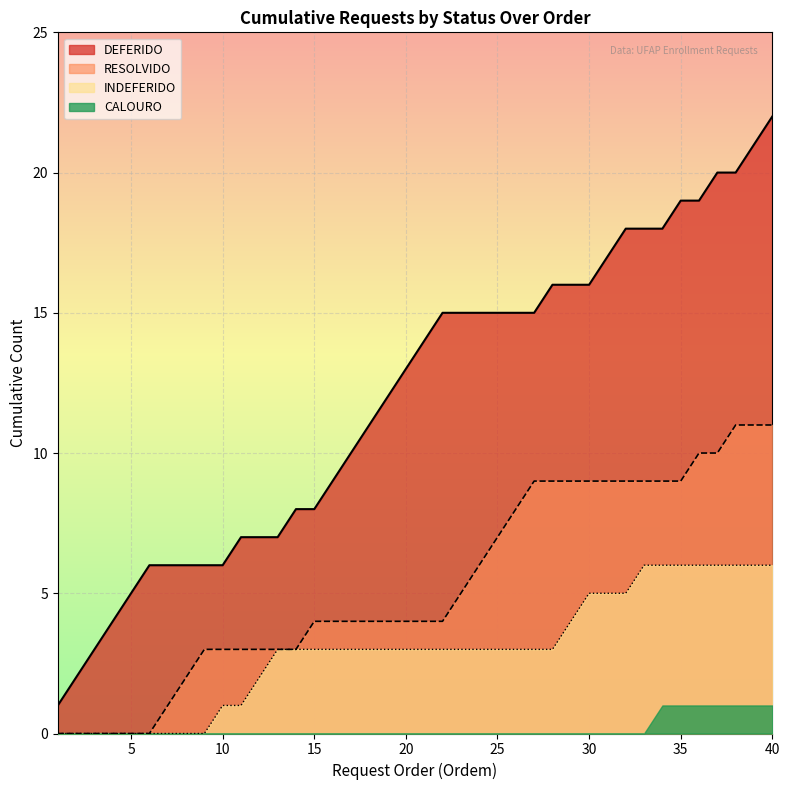

Which category has the lowest value across all series?

1